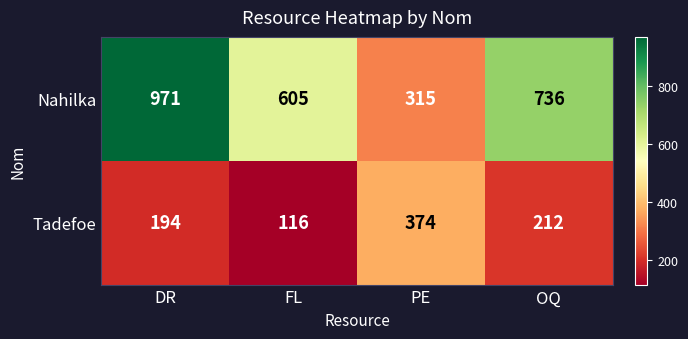

What is the spread (max minus min) of values at OQ?

524